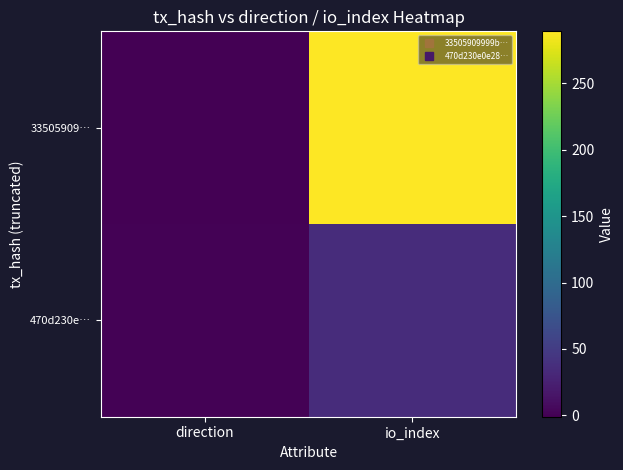

Rank the series by their maximum value, from lowest to highest.

470d230e…, 33505909…